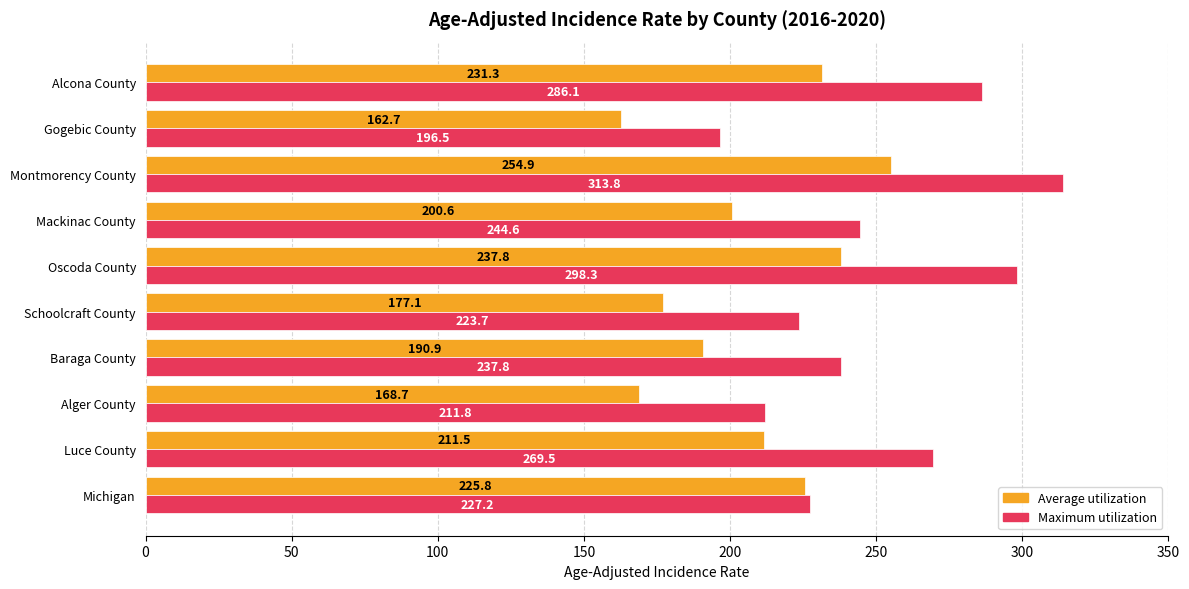

Which series changed the most between Michigan and Alcona County?

Maximum utilization